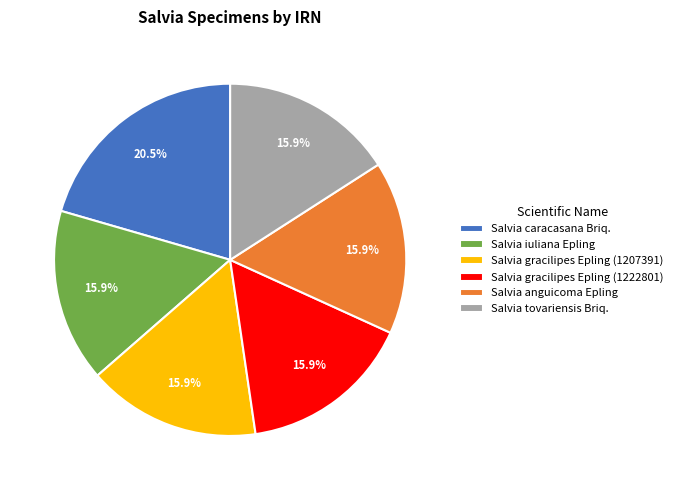

The Salvia anguicoma Epling slice represents 27% of the pie. True or false?

False